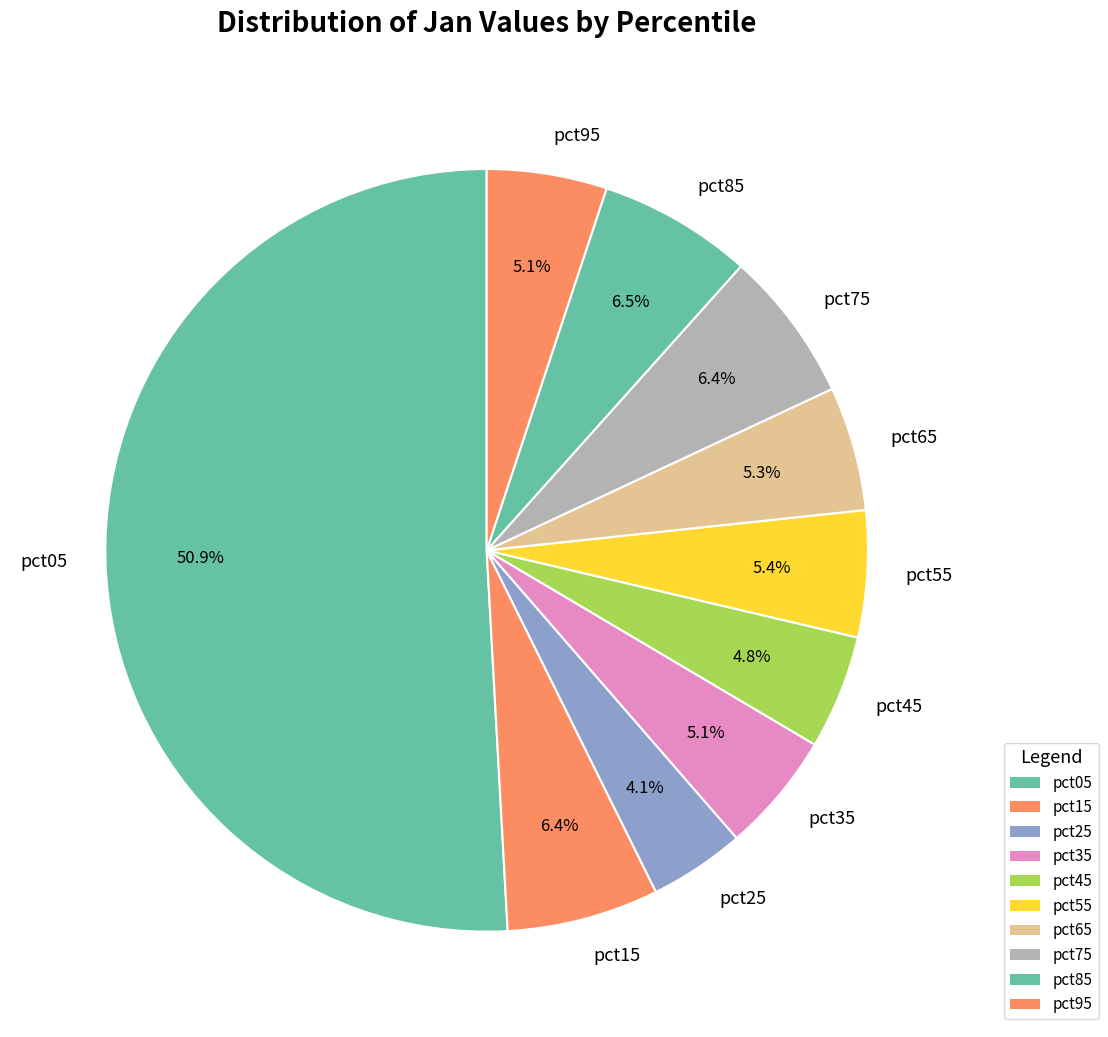

To the nearest percent, what portion does pct55 represent?

5%